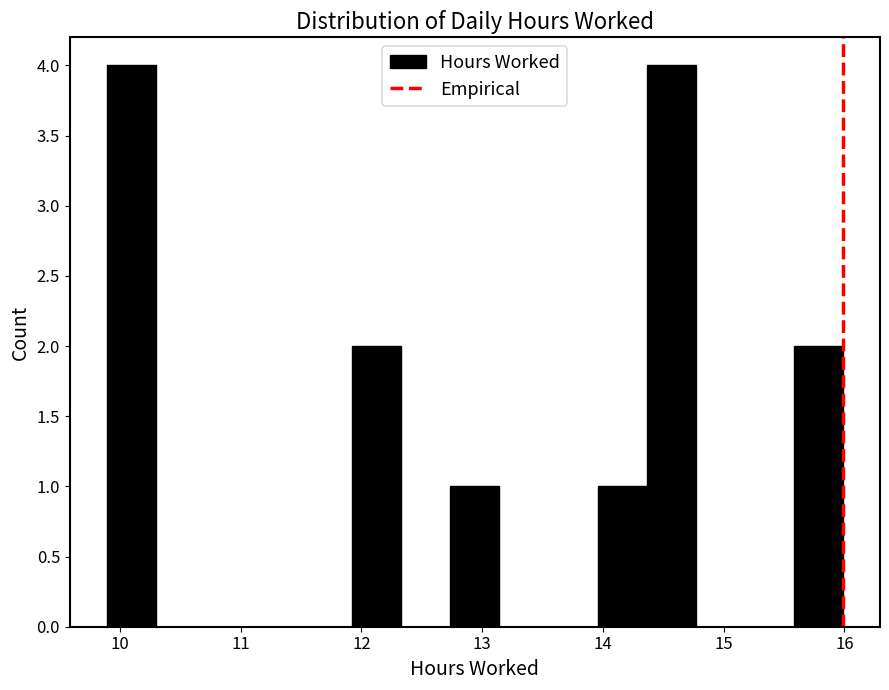

Reading left to right, list every bar in this chart as the range it spans on the x-axis followed by its height. Neither the bar edges nor the heights are printed on the chart, so give them approximately, as read against the axes.

9.9 to 10.3: 4
10.3 to 10.7: 0
10.7 to 11.1: 0
11.1 to 11.5: 0
11.5 to 11.9: 0
11.9 to 12.3: 2
12.3 to 12.7: 0
12.7 to 13.1: 1
13.1 to 13.6: 0
13.6 to 14.0: 0
14.0 to 14.4: 1
14.4 to 14.8: 4
14.8 to 15.2: 0
15.2 to 15.6: 0
15.6 to 16.0: 2